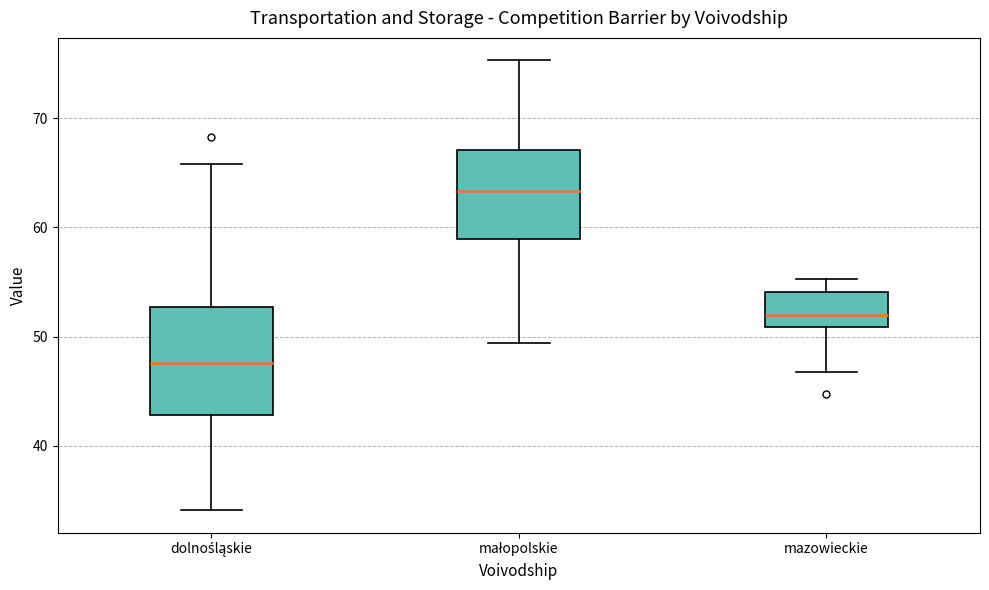

Reading left to right, read every box against the y-axis: the position of its median line, the range the box covers, and the ends of its whiskers. The values are not printed on the chart, so give them approximately, as read against the axis.

dolnośląskie: median 48, box 43 to 53, whiskers 34 to 66
małopolskie: median 63, box 59 to 67, whiskers 49 to 75
mazowieckie: median 52, box 51 to 54, whiskers 47 to 55